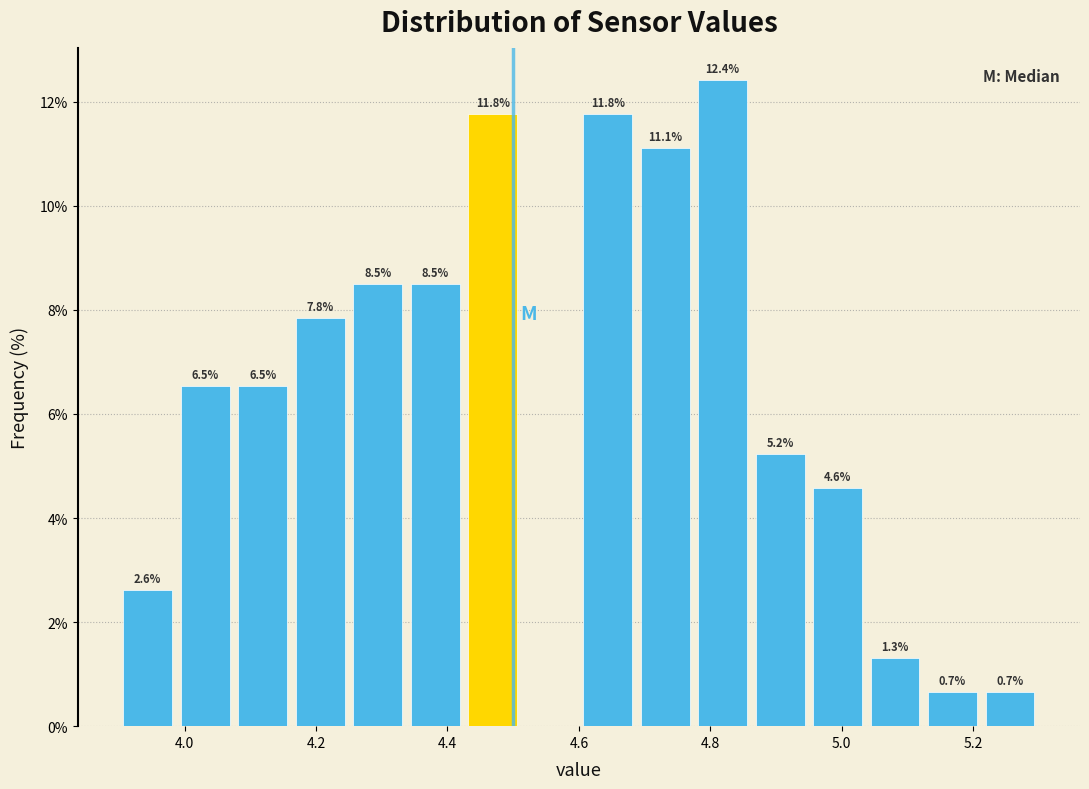

Which range on the x-axis has the tallest bar?

4.78 to 4.86